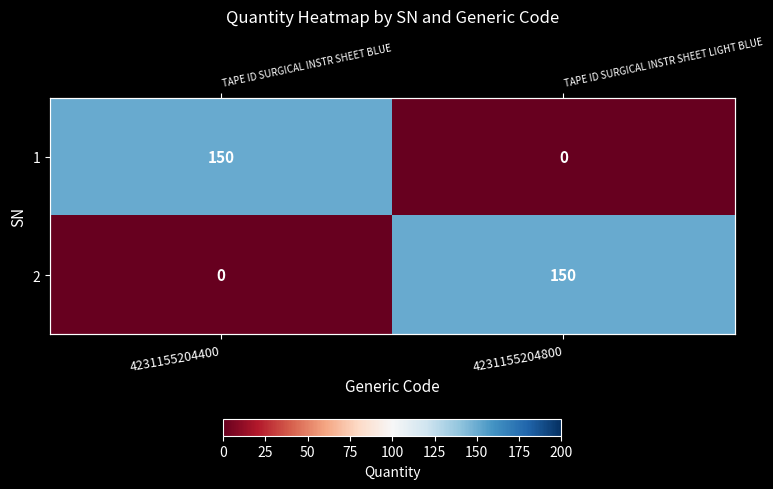

What is the difference between the 2 values at 4231155204400 and 4231155204800?

150